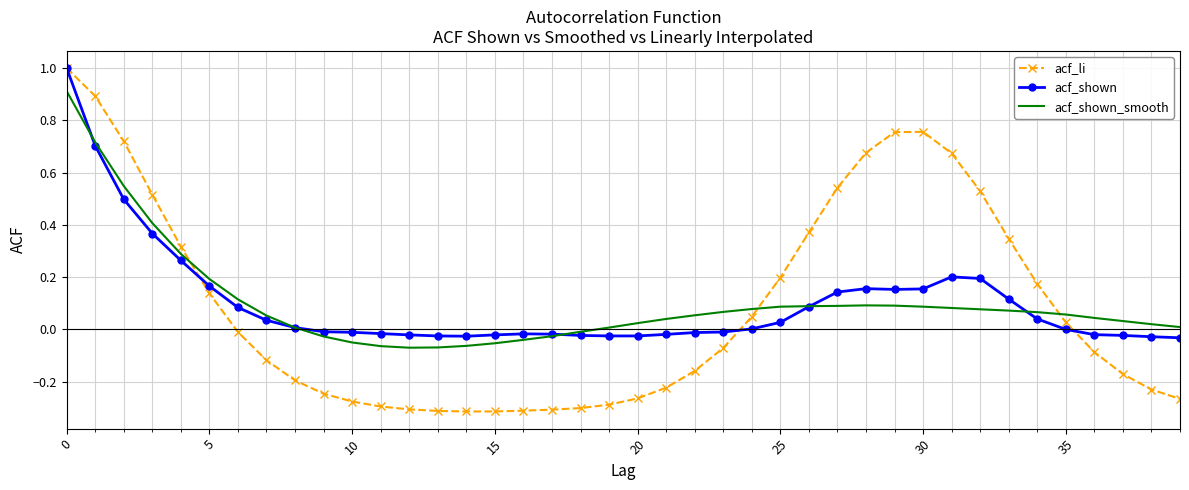

What is the highest value of the acf_shown_smooth series?

0.9